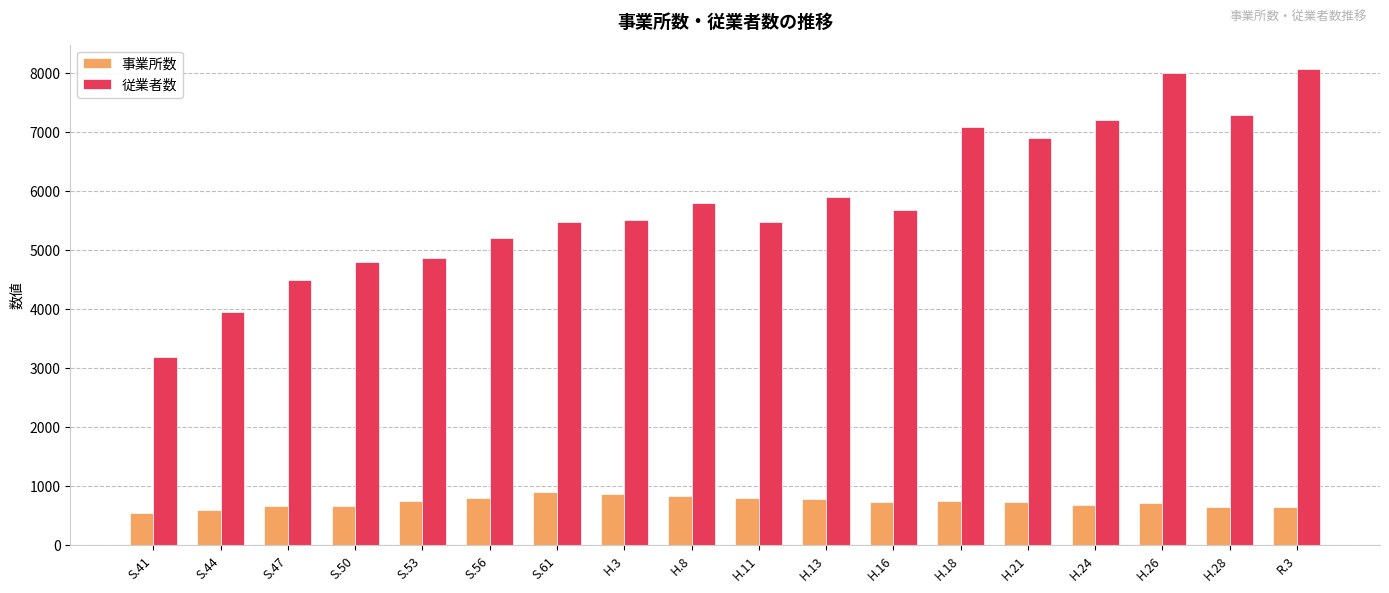

Between H.24 and R.3, which series saw the biggest shift?

従業者数